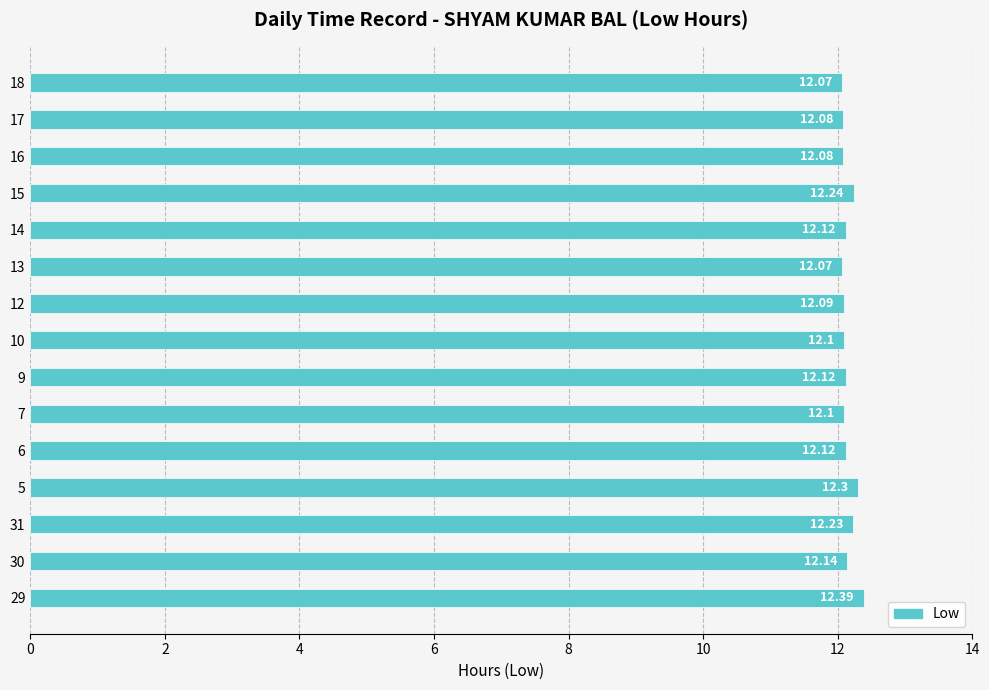

Approximately how many times larger is the value at 18 compared to 13?

1.0